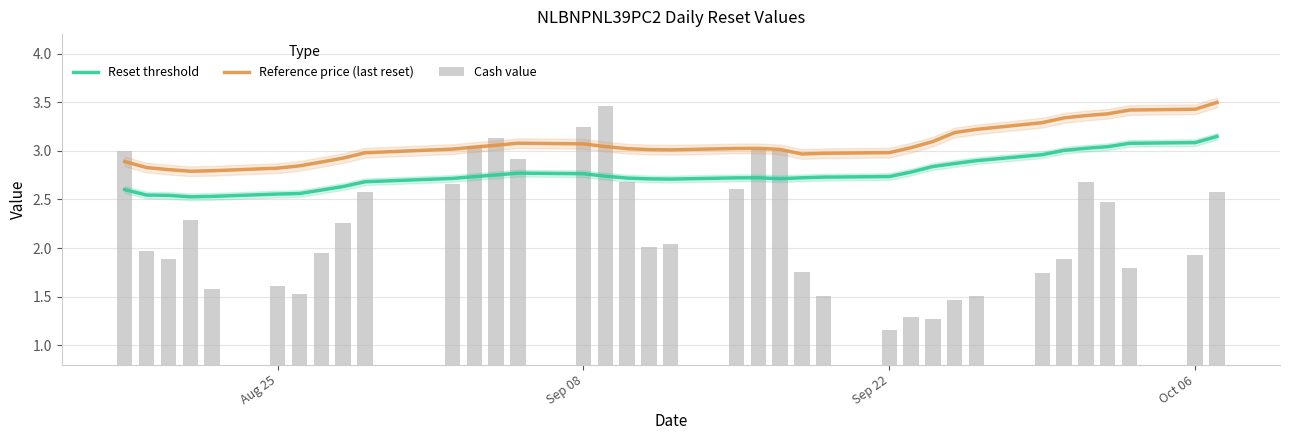

What is the maximum value shown in the chart?

3.5